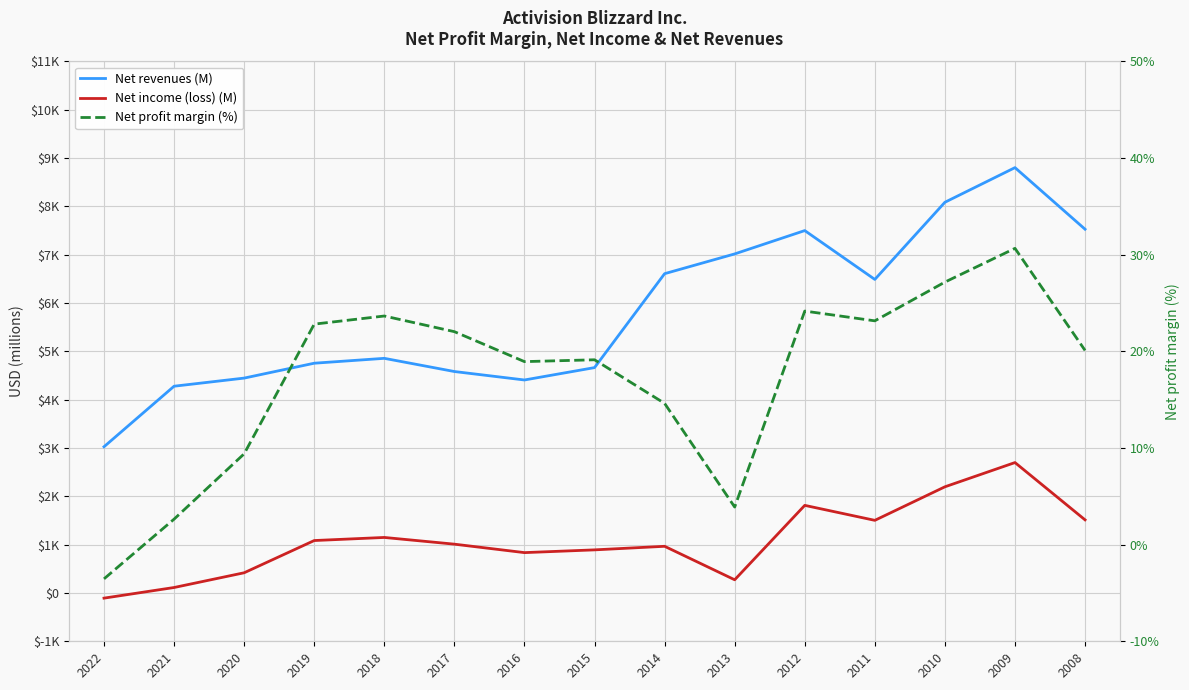

Which series has the largest range (max minus min)?

Net revenues (M)